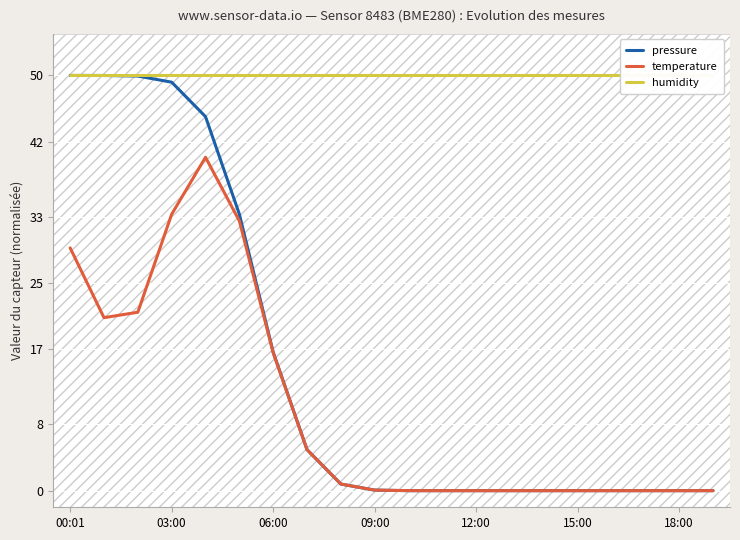

True or false: humidity and temperature cross at least once.

False